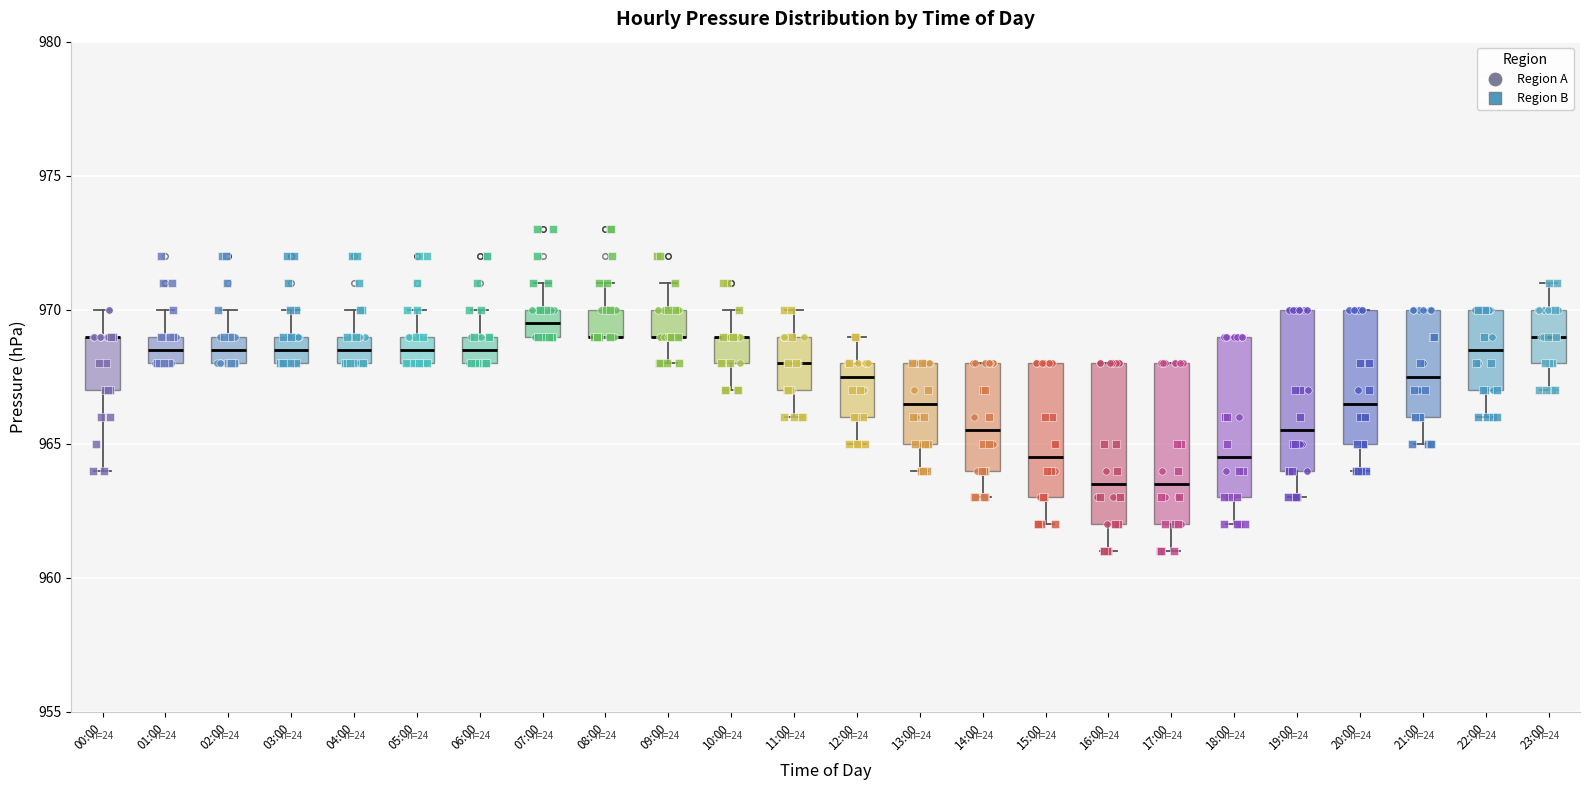

Reading left to right, read every box against the y-axis: the position of its median line, the range the box covers, and the ends of its whiskers. The values are not printed on the chart, so give them approximately, as read against the axis.

00:00: median 969.0 (drawn on the box's upper edge), box 967.0 to 969.0, whiskers 964.0 to 970.0
01:00: median 968.5, box 968.0 to 969.0, whiskers 968.0 to 970.0
02:00: median 968.5, box 968.0 to 969.0, whiskers 968.0 to 970.0
03:00: median 968.5, box 968.0 to 969.0, whiskers 968.0 to 970.0
04:00: median 968.5, box 968.0 to 969.0, whiskers 968.0 to 970.0
05:00: median 968.5, box 968.0 to 969.0, whiskers 968.0 to 970.0
06:00: median 968.5, box 968.0 to 969.0, whiskers 968.0 to 970.0
07:00: median 969.5, box 969.0 to 970.0, whiskers 969.0 to 971.0
08:00: median 969.0 (drawn on the box's lower edge), box 969.0 to 970.0, whiskers 969.0 to 971.0
09:00: median 969.0 (drawn on the box's lower edge), box 969.0 to 970.0, whiskers 968.0 to 971.0
10:00: median 969.0 (drawn on the box's upper edge), box 968.0 to 969.0, whiskers 967.0 to 970.0
11:00: median 968.0, box 967.0 to 969.0, whiskers 966.0 to 970.0
12:00: median 967.5, box 966.0 to 968.0, whiskers 965.0 to 969.0
13:00: median 966.5, box 965.0 to 968.0, whiskers 964.0 to 968.0
14:00: median 965.5, box 964.0 to 968.0, whiskers 963.0 to 968.0
15:00: median 964.5, box 963.0 to 968.0, whiskers 962.0 to 968.0
16:00: median 963.5, box 962.0 to 968.0, whiskers 961.0 to 968.0
17:00: median 963.5, box 962.0 to 968.0, whiskers 961.0 to 968.0
18:00: median 964.5, box 963.0 to 969.0, whiskers 962.0 to 969.0
19:00: median 965.5, box 964.0 to 970.0, whiskers 963.0 to 970.0
20:00: median 966.5, box 965.0 to 970.0, whiskers 964.0 to 970.0
21:00: median 967.5, box 966.0 to 970.0, whiskers 965.0 to 970.0
22:00: median 968.5, box 967.0 to 970.0, whiskers 966.0 to 970.0
23:00: median 969.0, box 968.0 to 970.0, whiskers 967.0 to 971.0